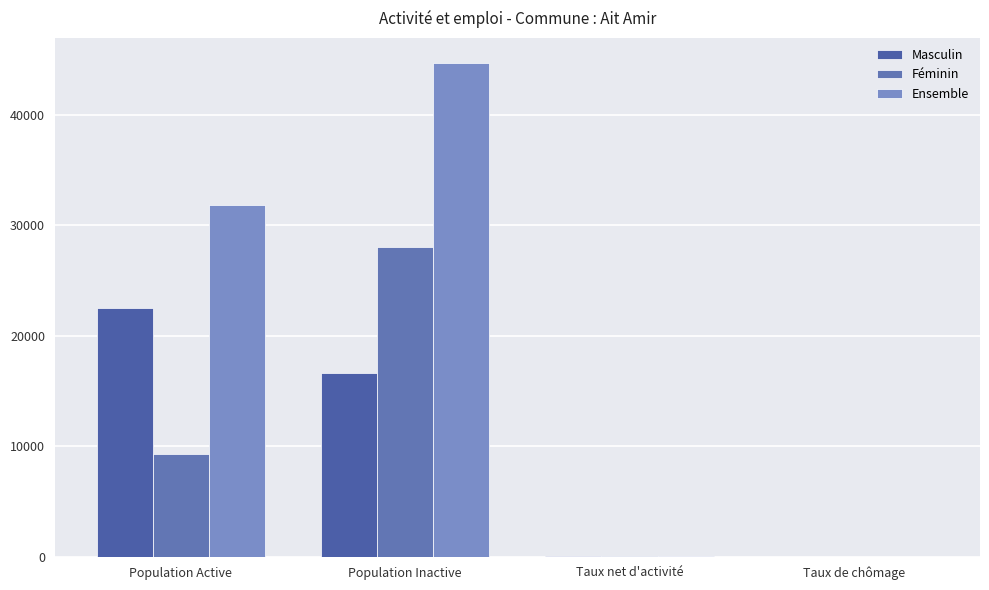

At which label does Féminin first exceed 9322?

Population Inactive